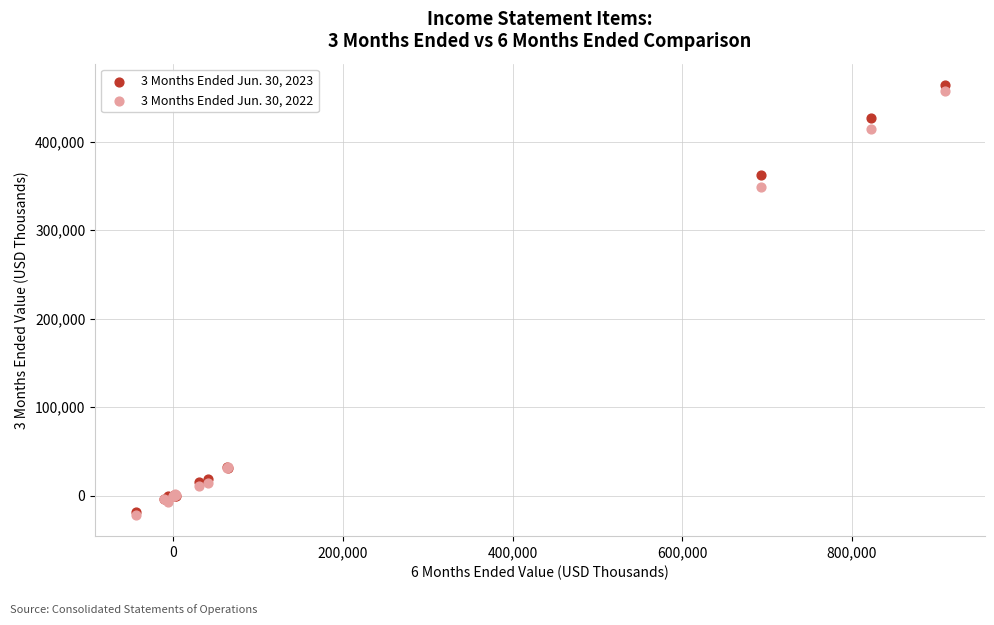

Which series reaches the maximum Y coordinate?

3 Months Ended Jun. 30, 2023